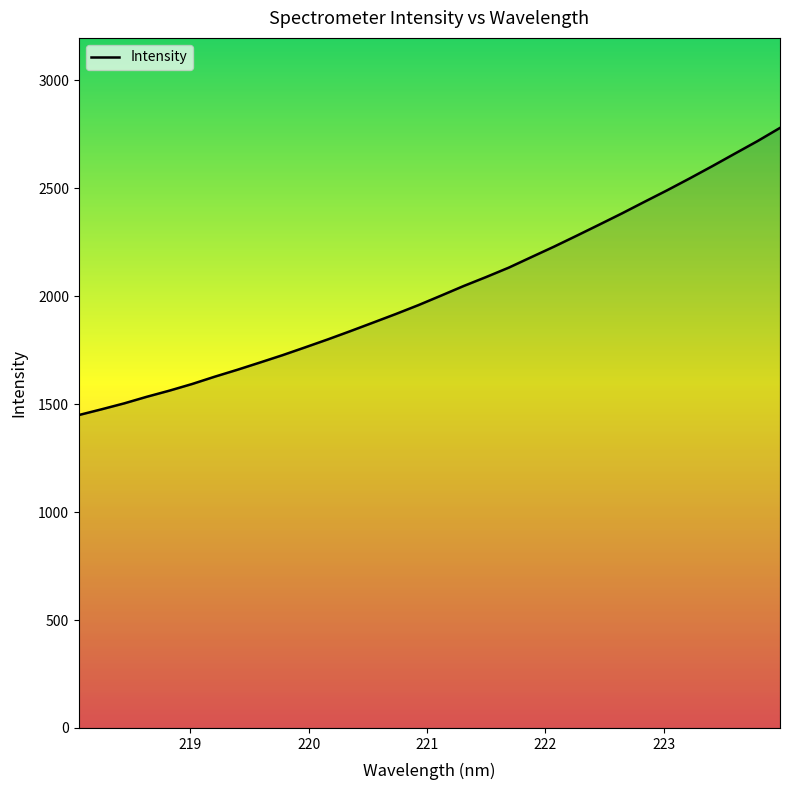

What is the maximum value shown in the chart?

2780.3